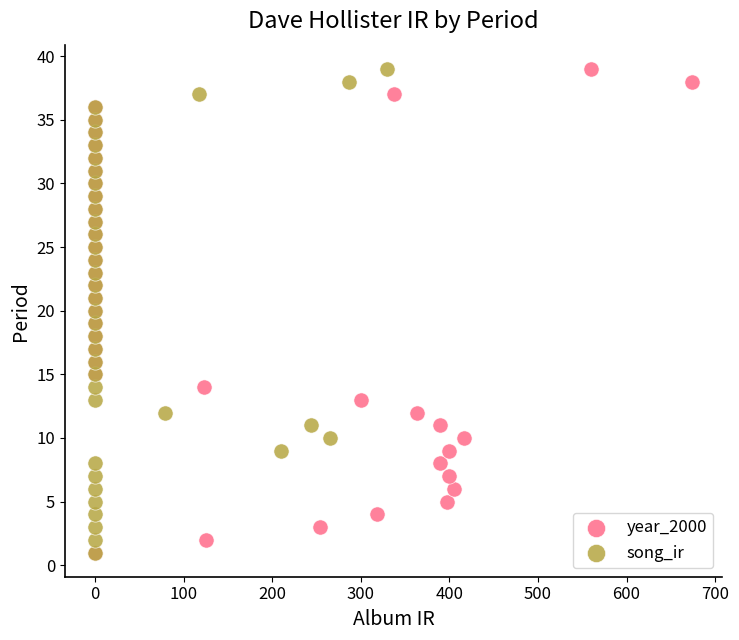

What are all the series names shown in the legend?

year_2000, song_ir